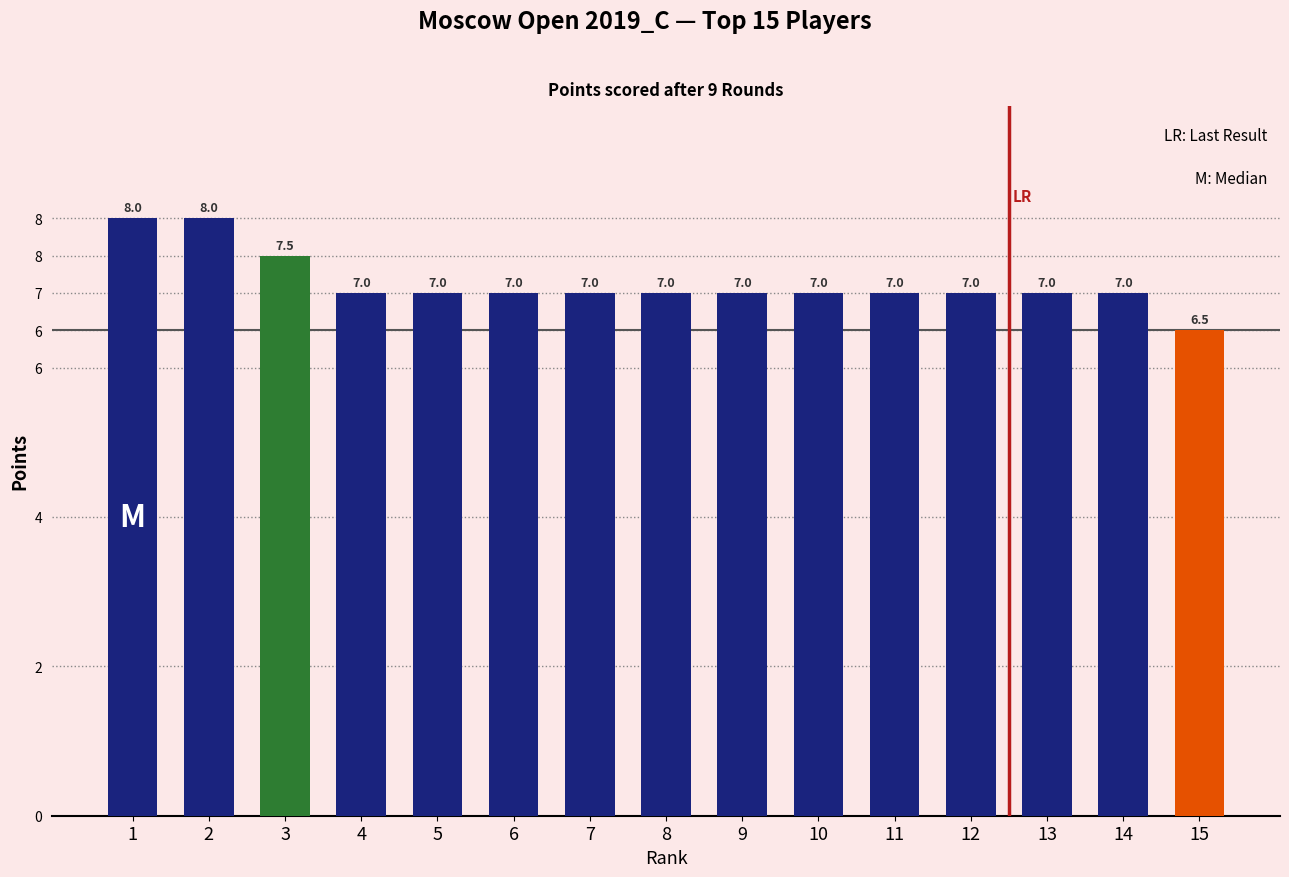

What is the sum of all values?

107.0